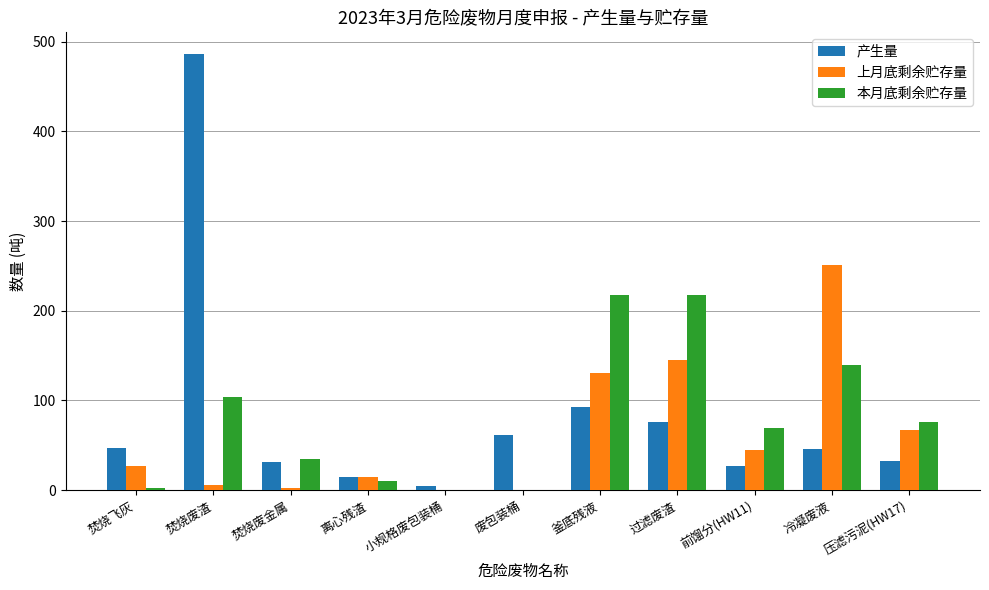

True or false: 上月底剩余贮存量 has a value of 145.6 at 过滤废渣.

True